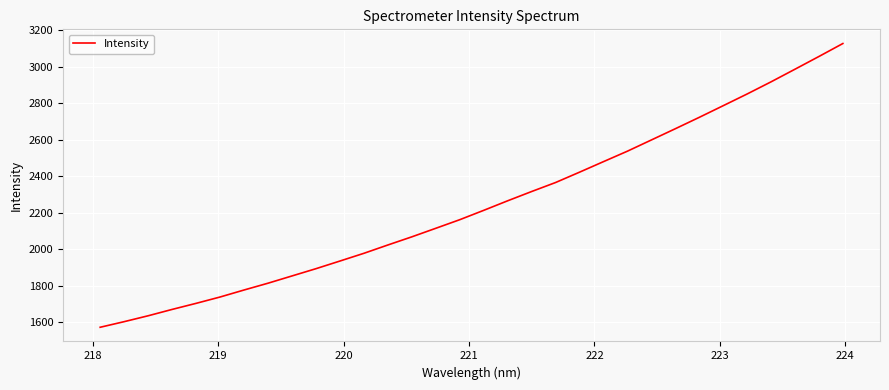

What is the greatest value displayed?

3126.4